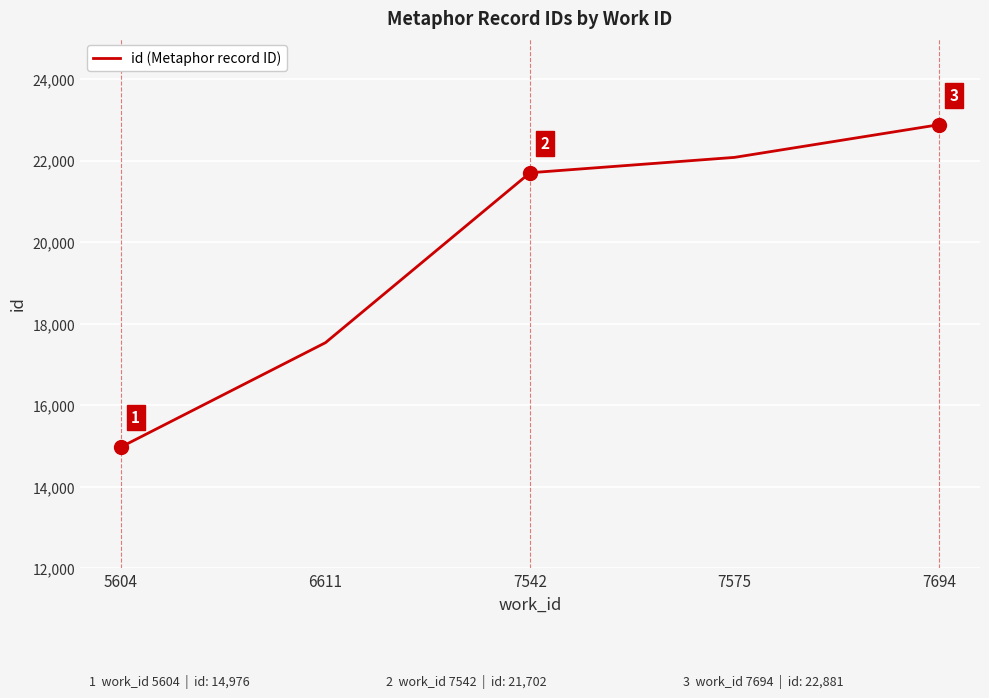

List the labels in order of value, largest first.

7694, 7575, 7542, 6611, 5604